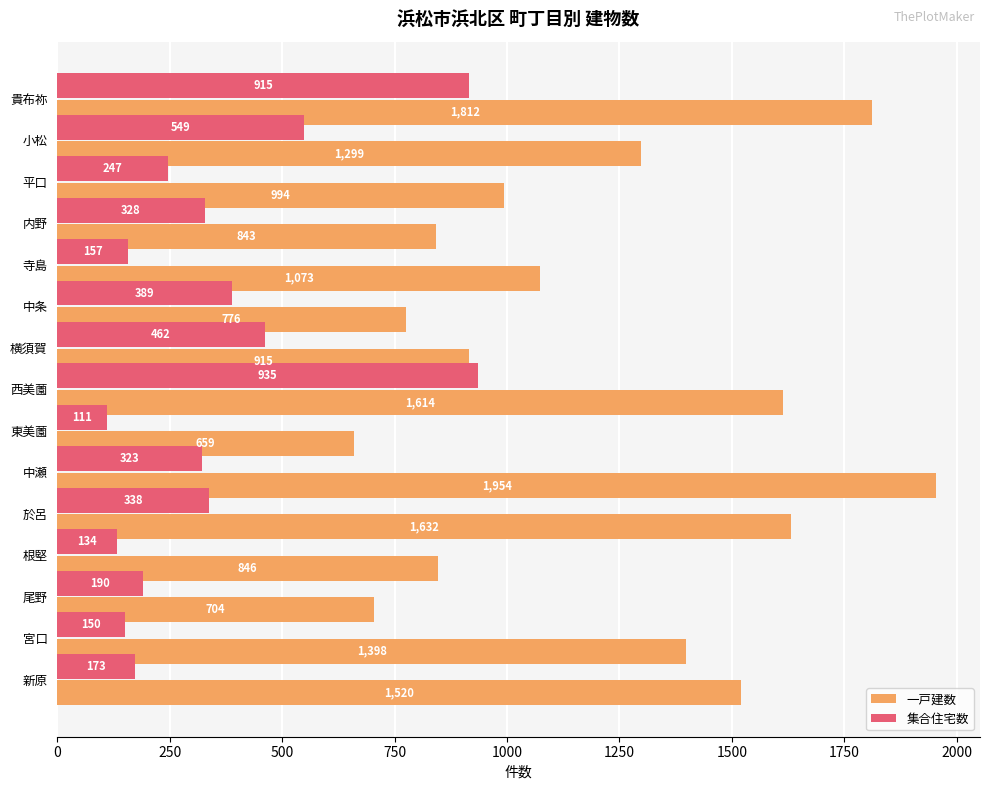

Which series changed the most between 小松 and 横須賀?

一戸建数